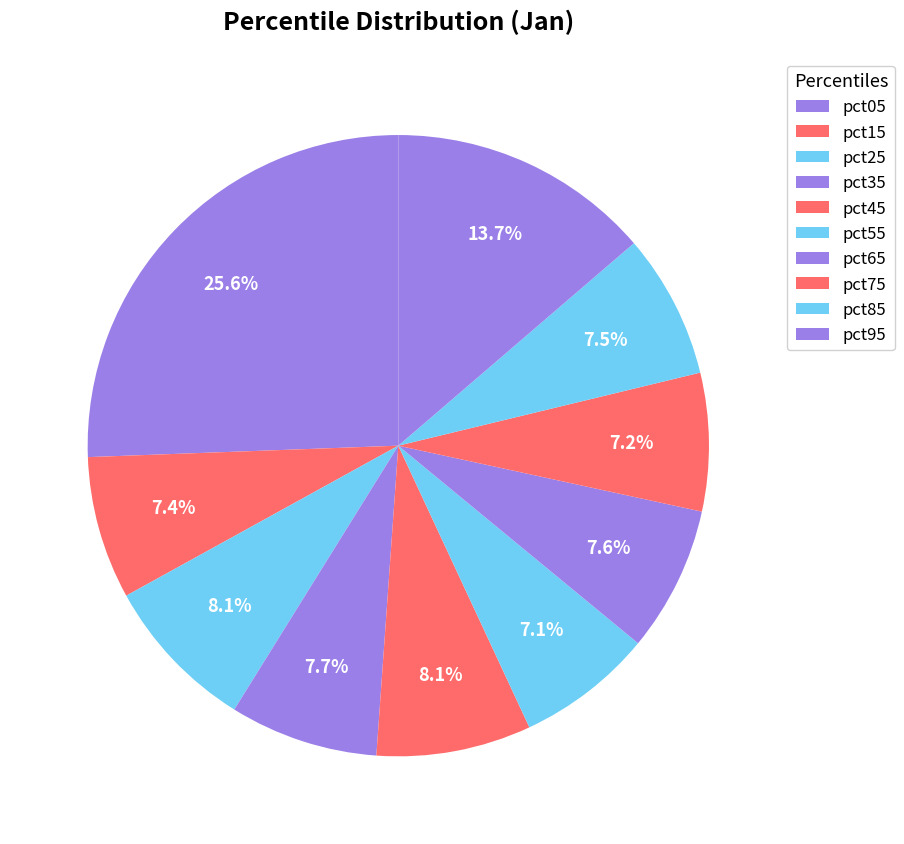

Does any single category account for the majority?

No